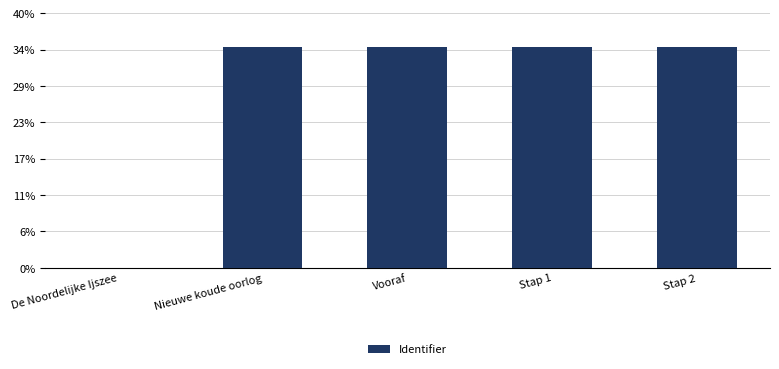

Rank the categories by value from highest to lowest.

Stap 2, Stap 1, Vooraf, Nieuwe koude oorlog, De Noordelijke Ijszee